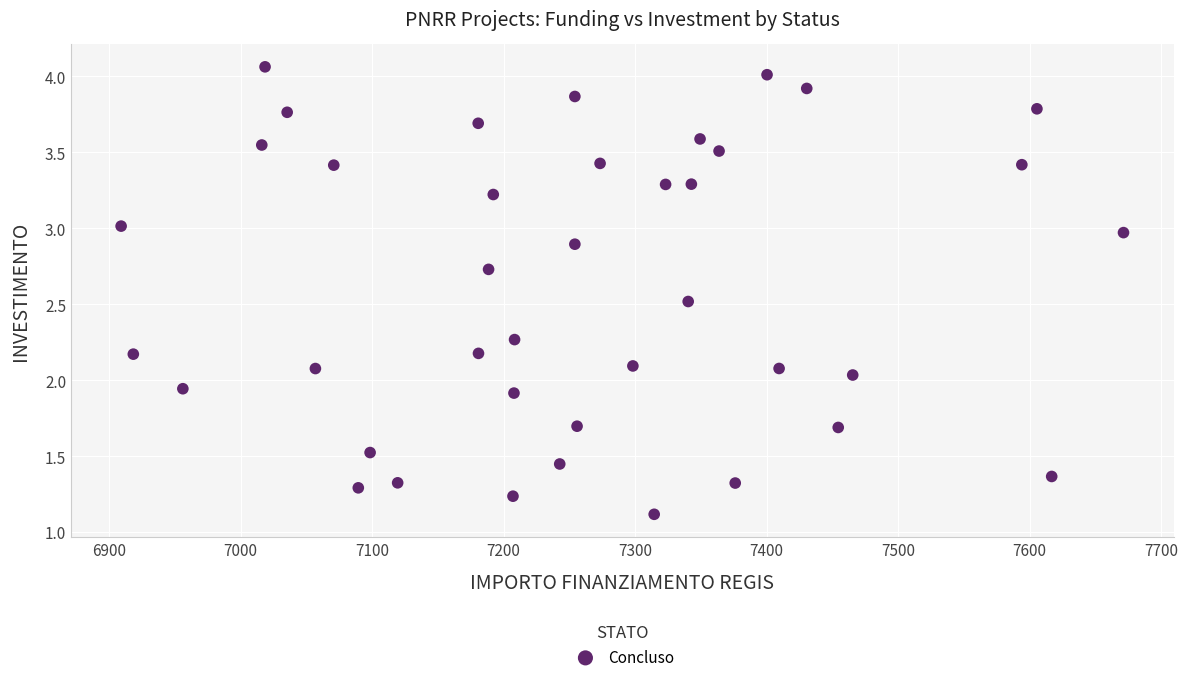

What is the range of X values (max minus min)?

762.4